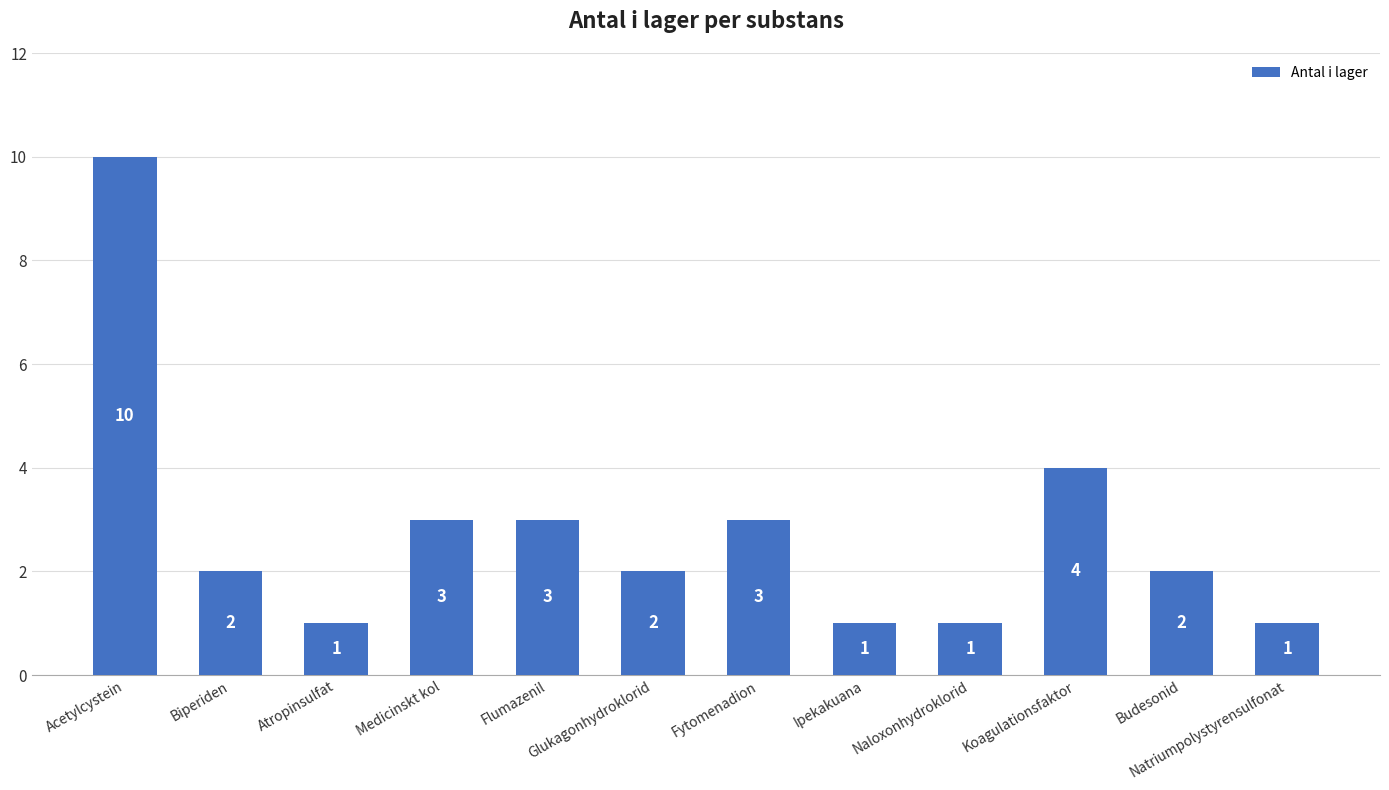

Reading right to left, list all the values displayed in this chart.

1	2	4	1	1	3	2	3	3	1	2	10